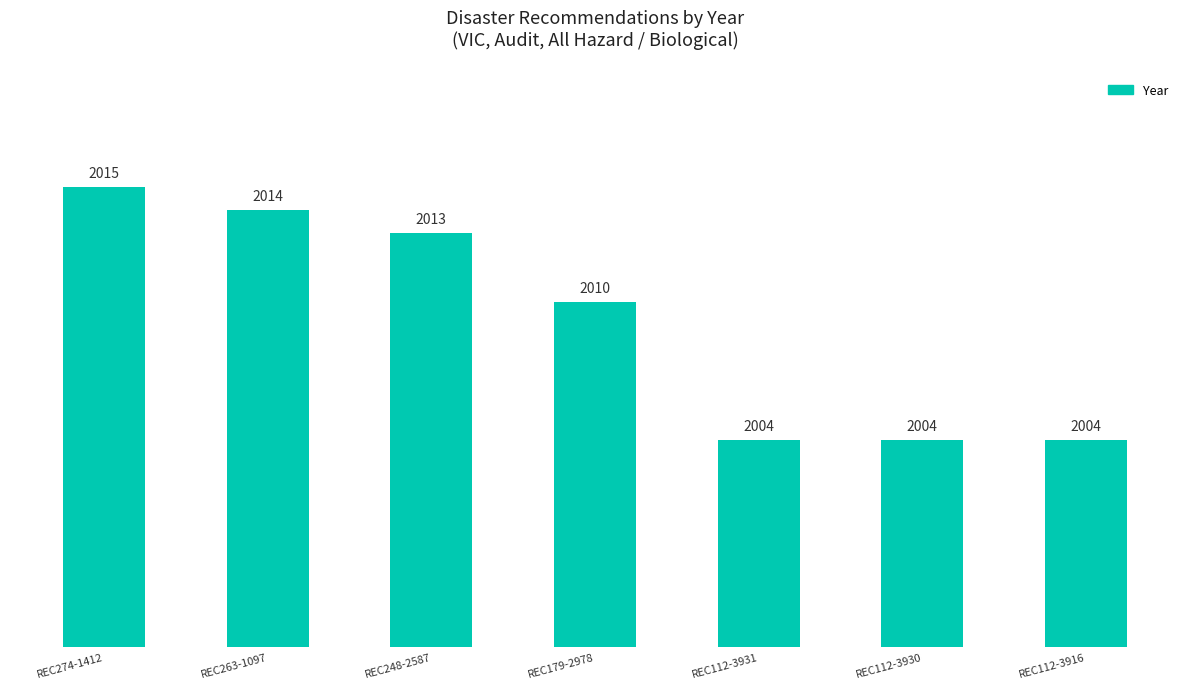

Count the number of data series in this chart.

1